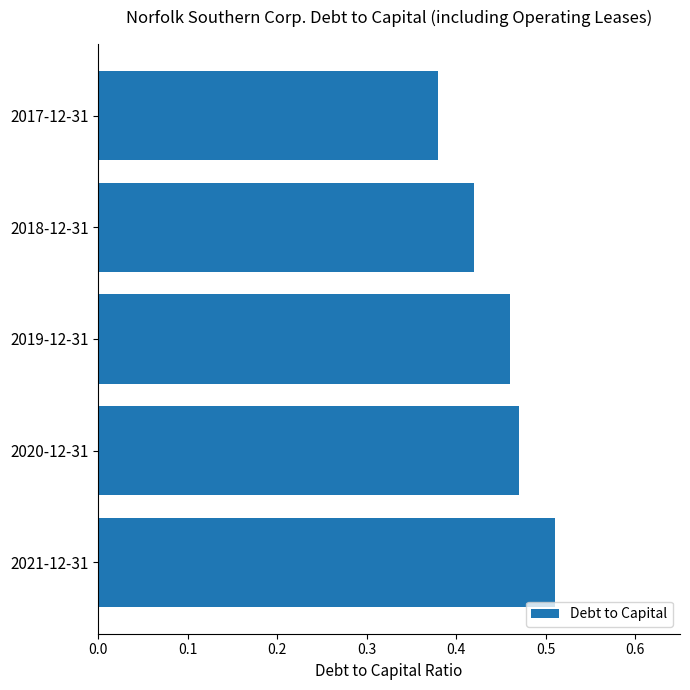

At which label is the value closest to 0?

2017-12-31